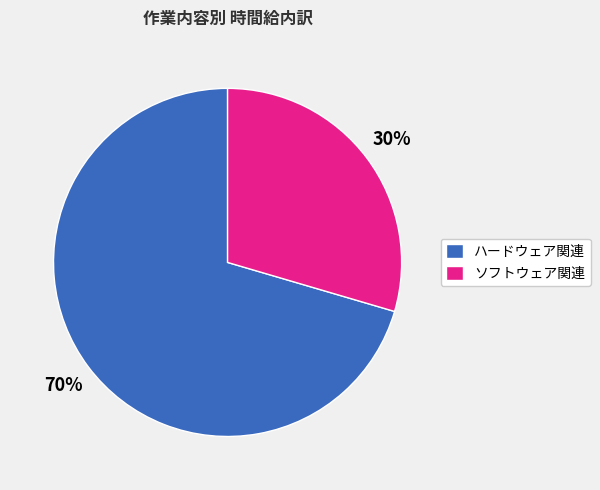

Which slice is the smallest?

ソフトウェア関連